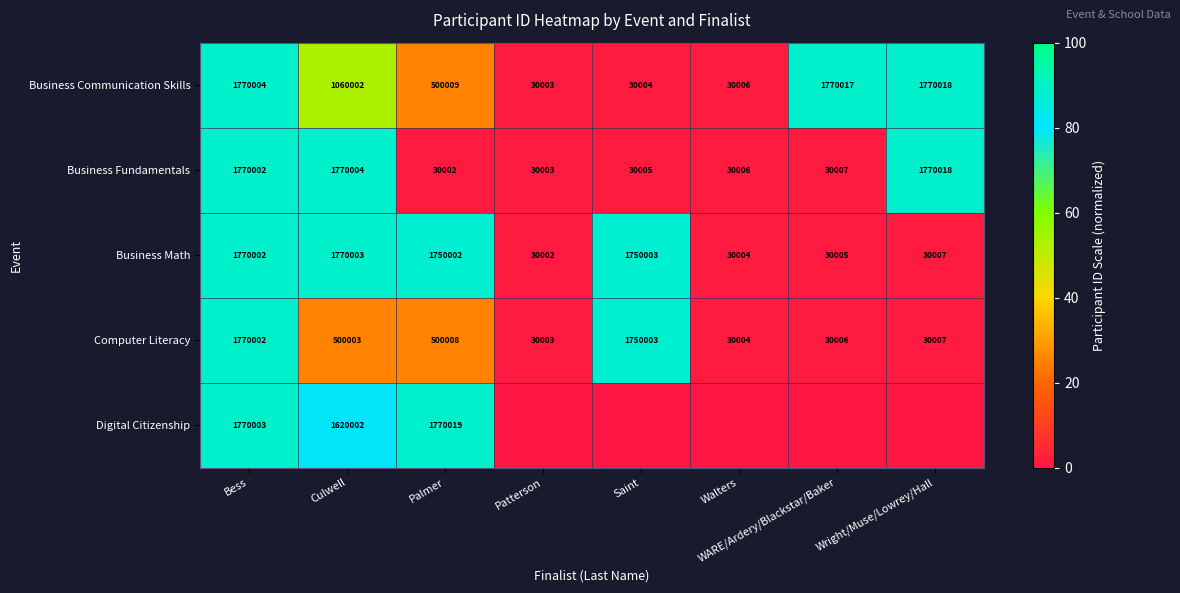

True or false: Business Fundamentals has a value of 0.8 at WARE/Ardery/Blackstar/Baker.

False